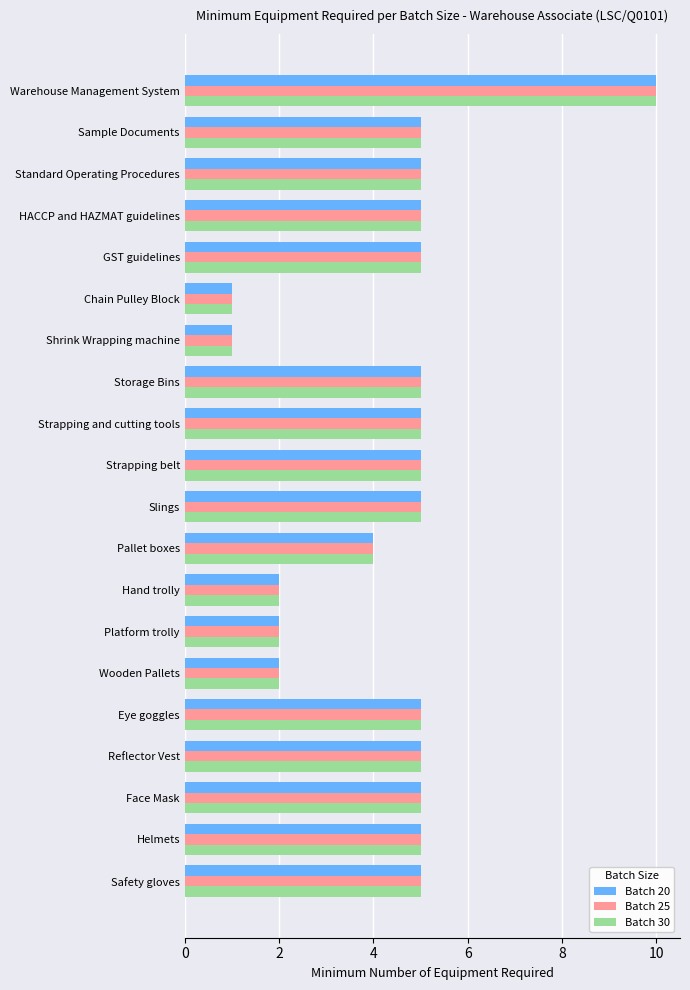

What is the difference between the maximum and minimum values in the Batch 30 series?

9